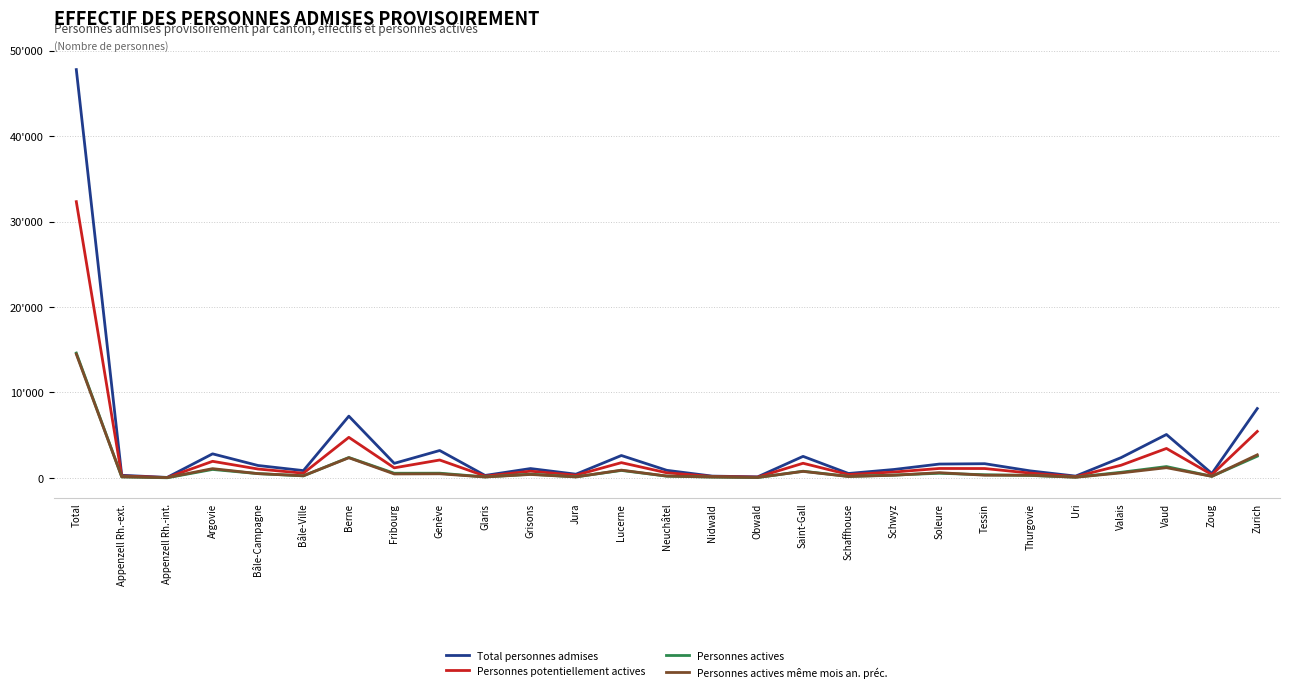

Is this an area chart (filled region under the line)?

No